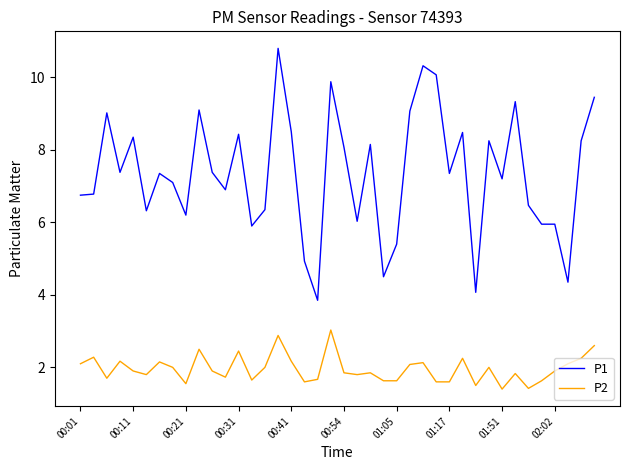

True or false: P2 and P1 intersect in this chart.

False